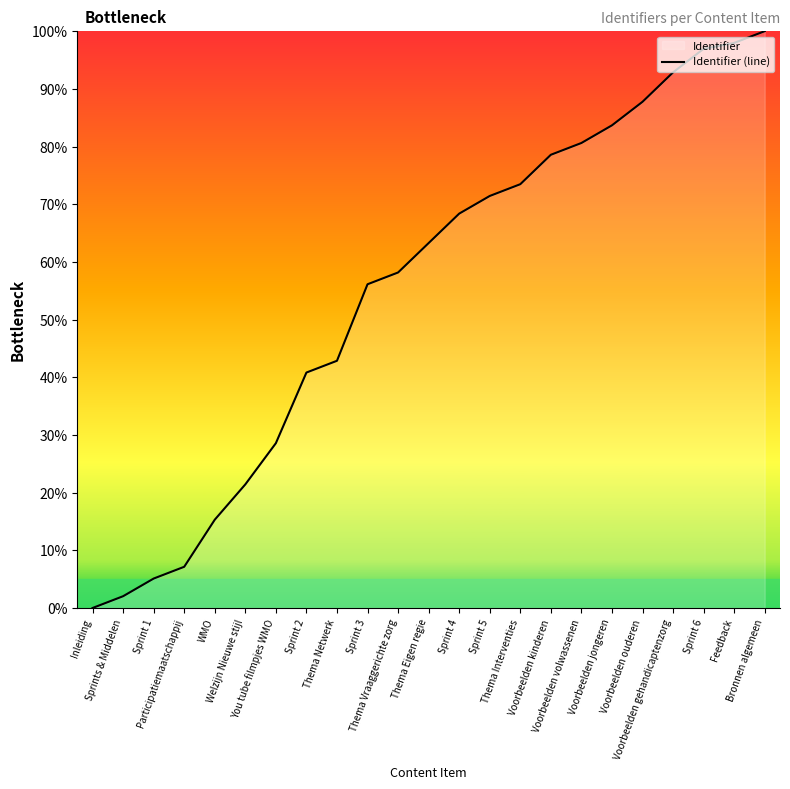

What is the label of the 8th point from the right?

Voorbeelden kinderen